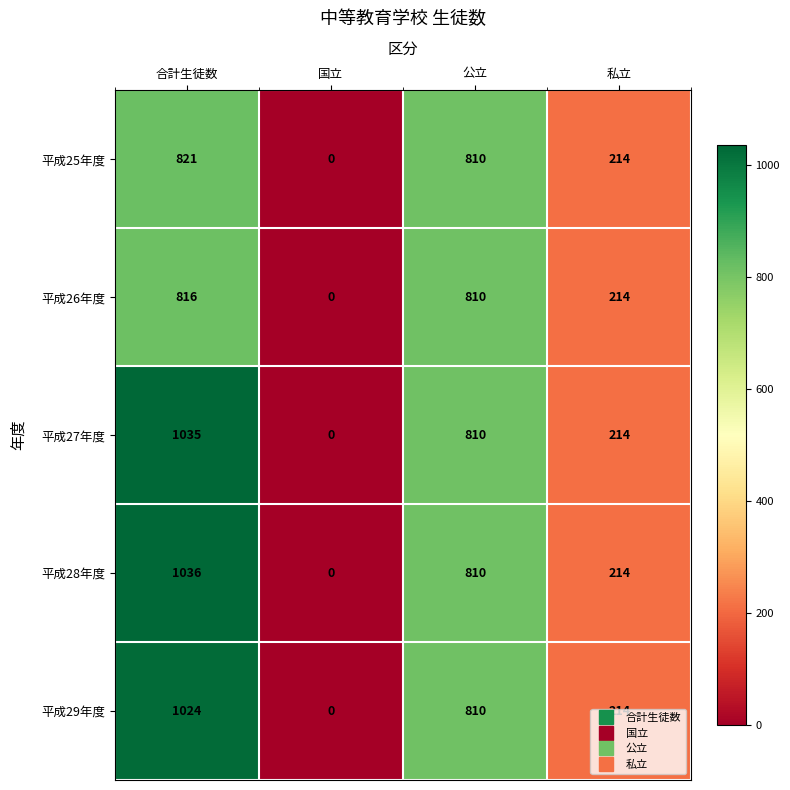

At which category is the sum across all series the highest?

合計生徒数